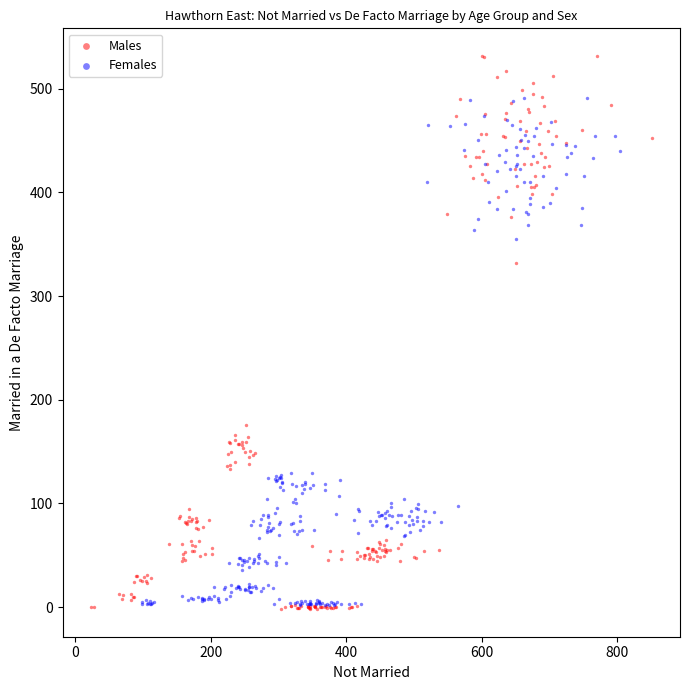

Which series reaches the maximum Y coordinate?

Males